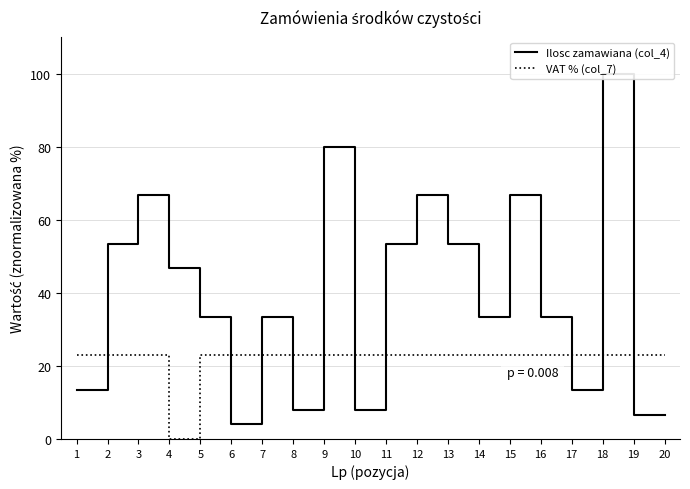

The VAT % (col_7) series shows 23.0 at 5. True or false?

True